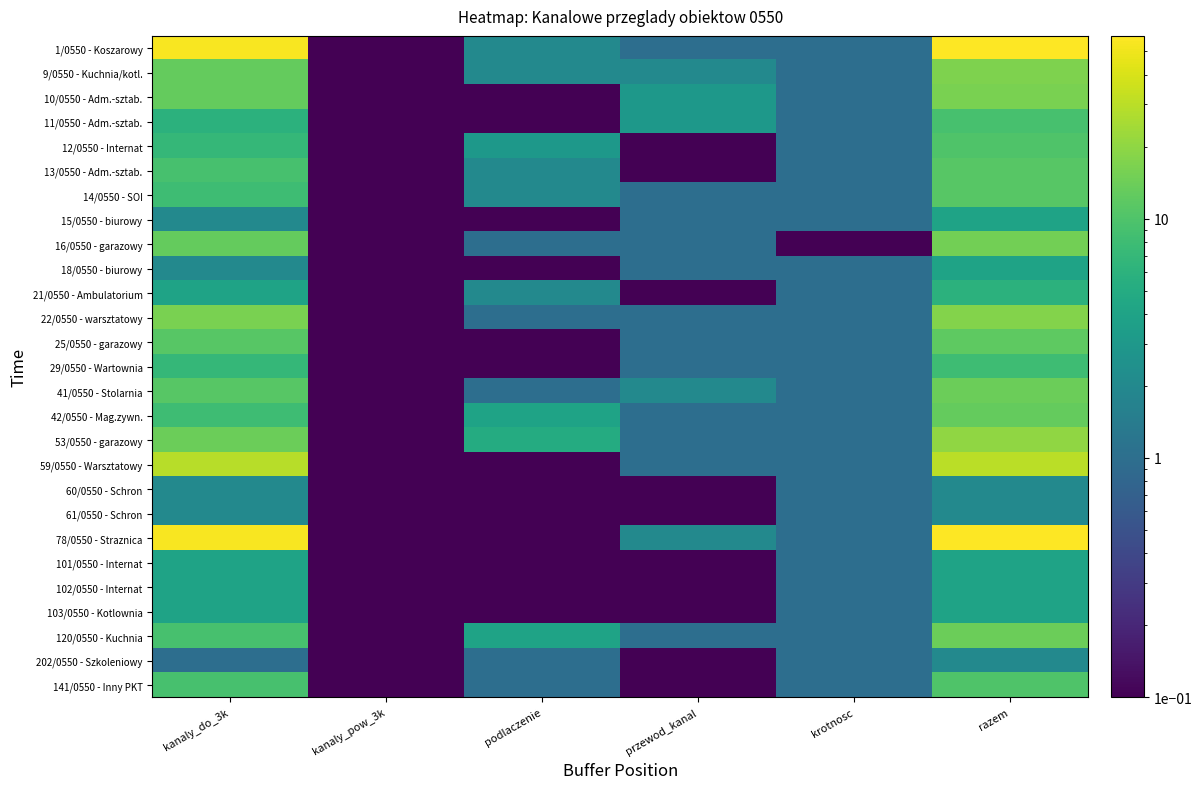

Reading left to right, what are all the values shown in this chart?

1/0550 - Koszarowy: kanaly_do_3k=55.0	kanaly_pow_3k=0.1	podlaczenie=2.0	przewod_kanal=1.0	krotnosc=1.0	razem=58.0
9/0550 - Kuchnia/kotl.: kanaly_do_3k=13.0	kanaly_pow_3k=0.1	podlaczenie=2.0	przewod_kanal=2.0	krotnosc=1.0	razem=17.0
10/0550 - Adm.-sztab.: kanaly_do_3k=13.0	kanaly_pow_3k=0.1	podlaczenie=0.1	przewod_kanal=3.0	krotnosc=1.0	razem=16.0
11/0550 - Adm.-sztab.: kanaly_do_3k=6.0	kanaly_pow_3k=0.1	podlaczenie=0.1	przewod_kanal=3.0	krotnosc=1.0	razem=9.0
12/0550 - Internat: kanaly_do_3k=7.0	kanaly_pow_3k=0.1	podlaczenie=3.0	przewod_kanal=0.1	krotnosc=1.0	razem=10.0
13/0550 - Adm.-sztab.: kanaly_do_3k=9.0	kanaly_pow_3k=0.1	podlaczenie=2.0	przewod_kanal=0.1	krotnosc=1.0	razem=11.0
14/0550 - SOI: kanaly_do_3k=8.0	kanaly_pow_3k=0.1	podlaczenie=2.0	przewod_kanal=1.0	krotnosc=1.0	razem=11.0
15/0550 - biurowy: kanaly_do_3k=2.0	kanaly_pow_3k=0.1	podlaczenie=0.1	przewod_kanal=1.0	krotnosc=1.0	razem=4.0
16/0550 - garazowy: kanaly_do_3k=13.0	kanaly_pow_3k=0.1	podlaczenie=1.0	przewod_kanal=1.0	krotnosc=0.1	razem=15.0
18/0550 - biurowy: kanaly_do_3k=2.0	kanaly_pow_3k=0.1	podlaczenie=0.1	przewod_kanal=1.0	krotnosc=1.0	razem=4.0
21/0550 - Ambulatorium: kanaly_do_3k=4.0	kanaly_pow_3k=0.1	podlaczenie=2.0	przewod_kanal=0.1	krotnosc=1.0	razem=6.0
22/0550 - warsztatowy: kanaly_do_3k=16.0	kanaly_pow_3k=0.1	podlaczenie=1.0	przewod_kanal=1.0	krotnosc=1.0	razem=18.0
25/0550 - garazowy: kanaly_do_3k=11.0	kanaly_pow_3k=0.1	podlaczenie=0.1	przewod_kanal=1.0	krotnosc=1.0	razem=12.0
29/0550 - Wartownia: kanaly_do_3k=7.0	kanaly_pow_3k=0.1	podlaczenie=0.1	przewod_kanal=1.0	krotnosc=1.0	razem=8.0
41/0550 - Stolarnia: kanaly_do_3k=11.0	kanaly_pow_3k=0.1	podlaczenie=1.0	przewod_kanal=2.0	krotnosc=1.0	razem=14.0
42/0550 - Mag.zywn.: kanaly_do_3k=8.0	kanaly_pow_3k=0.1	podlaczenie=4.0	przewod_kanal=1.0	krotnosc=1.0	razem=13.0
53/0550 - garazowy: kanaly_do_3k=14.0	kanaly_pow_3k=0.1	podlaczenie=5.0	przewod_kanal=1.0	krotnosc=1.0	razem=20.0
59/0550 - Warsztatowy: kanaly_do_3k=29.0	kanaly_pow_3k=0.1	podlaczenie=0.1	przewod_kanal=1.0	krotnosc=1.0	razem=30.0
60/0550 - Schron: kanaly_do_3k=2.0	kanaly_pow_3k=0.1	podlaczenie=0.1	przewod_kanal=0.1	krotnosc=1.0	razem=2.0
61/0550 - Schron: kanaly_do_3k=2.0	kanaly_pow_3k=0.1	podlaczenie=0.1	przewod_kanal=0.1	krotnosc=1.0	razem=2.0
78/0550 - Straznica: kanaly_do_3k=55.0	kanaly_pow_3k=0.1	podlaczenie=0.1	przewod_kanal=2.0	krotnosc=1.0	razem=57.0
101/0550 - Internat: kanaly_do_3k=4.0	kanaly_pow_3k=0.1	podlaczenie=0.1	przewod_kanal=0.1	krotnosc=1.0	razem=4.0
102/0550 - Internat: kanaly_do_3k=4.0	kanaly_pow_3k=0.1	podlaczenie=0.1	przewod_kanal=0.1	krotnosc=1.0	razem=4.0
103/0550 - Kotlownia: kanaly_do_3k=4.0	kanaly_pow_3k=0.1	podlaczenie=0.1	przewod_kanal=0.1	krotnosc=1.0	razem=4.0
120/0550 - Kuchnia: kanaly_do_3k=9.0	kanaly_pow_3k=0.1	podlaczenie=4.0	przewod_kanal=1.0	krotnosc=1.0	razem=14.0
202/0550 - Szkoleniowy: kanaly_do_3k=1.0	kanaly_pow_3k=0.1	podlaczenie=1.0	przewod_kanal=0.1	krotnosc=1.0	razem=2.0
141/0550 - Inny PKT: kanaly_do_3k=9.0	kanaly_pow_3k=0.1	podlaczenie=1.0	przewod_kanal=0.1	krotnosc=1.0	razem=10.0